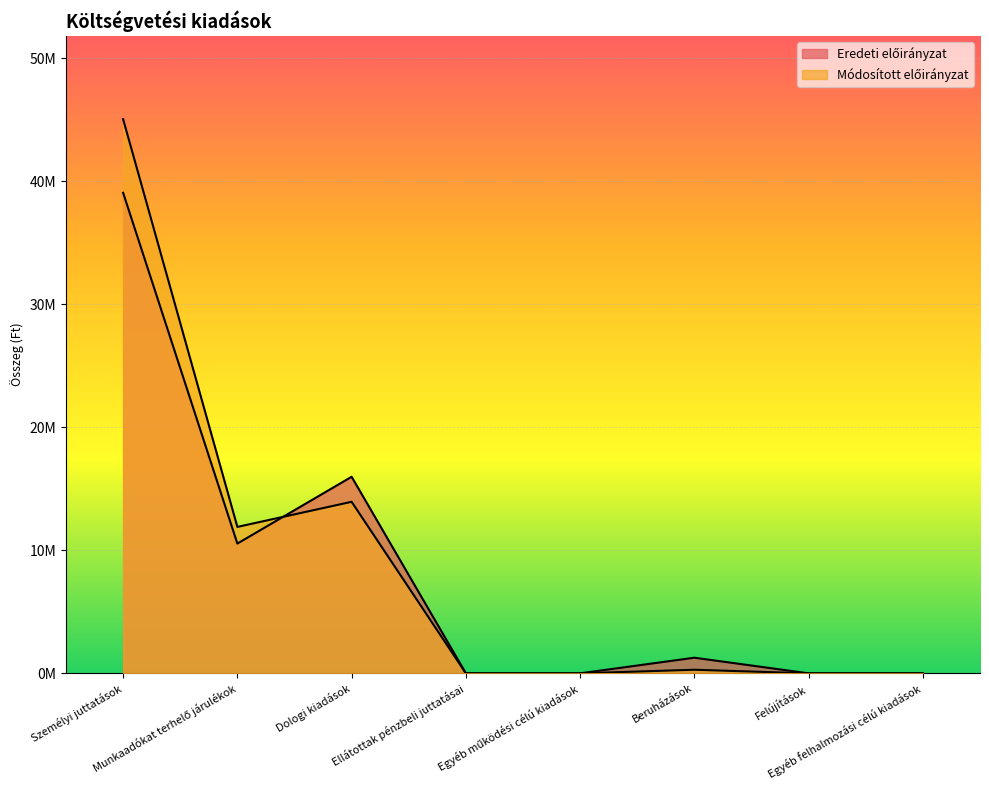

Reading left to right, list all the values displayed in this chart.

Eredeti előirányzat: Személyi juttatások=39070000	Munkaadókat terhelő járulékok=10550000	Dologi kiadások=15980000	Ellátottak pénzbeli juttatásai=0	Egyéb működési célú kiadások=0	Beruházások=1270000	Felújítások=0	Egyéb felhalmozási célú kiadások=0
Módosított előirányzat: Személyi juttatások=45057099	Munkaadókat terhelő járulékok=11905206	Dologi kiadások=13946287	Ellátottak pénzbeli juttatásai=0	Egyéb működési célú kiadások=0	Beruházások=292726	Felújítások=0	Egyéb felhalmozási célú kiadások=0